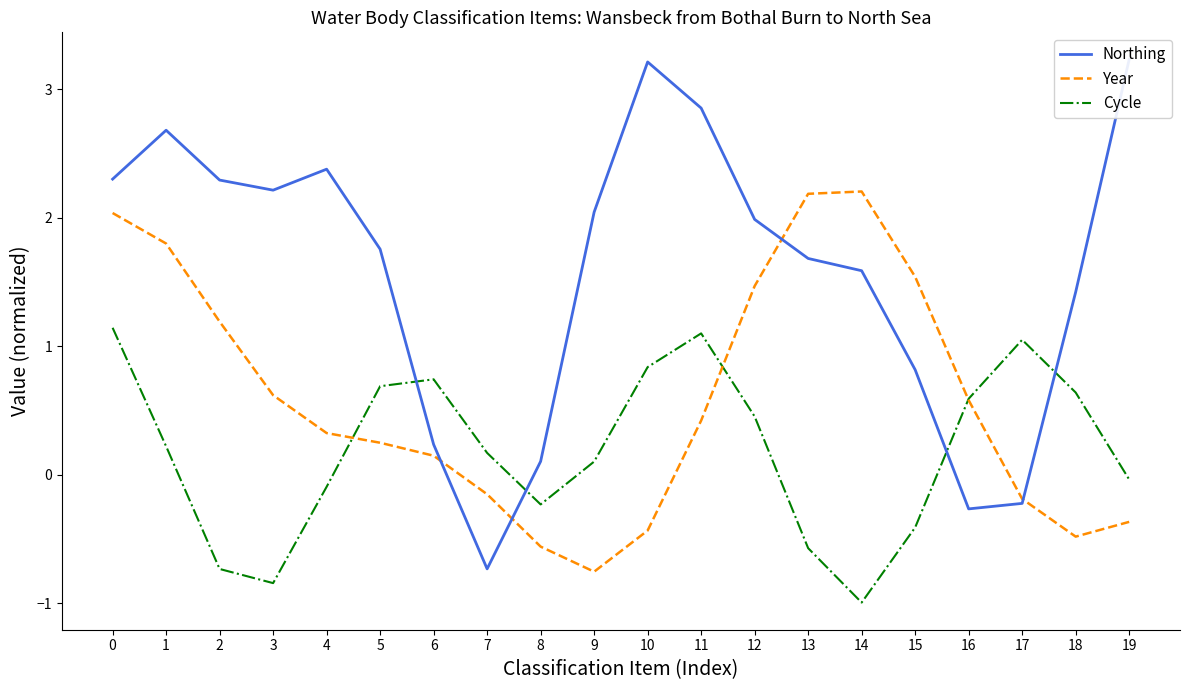

At which category does the chart reach its peak across all series?

19